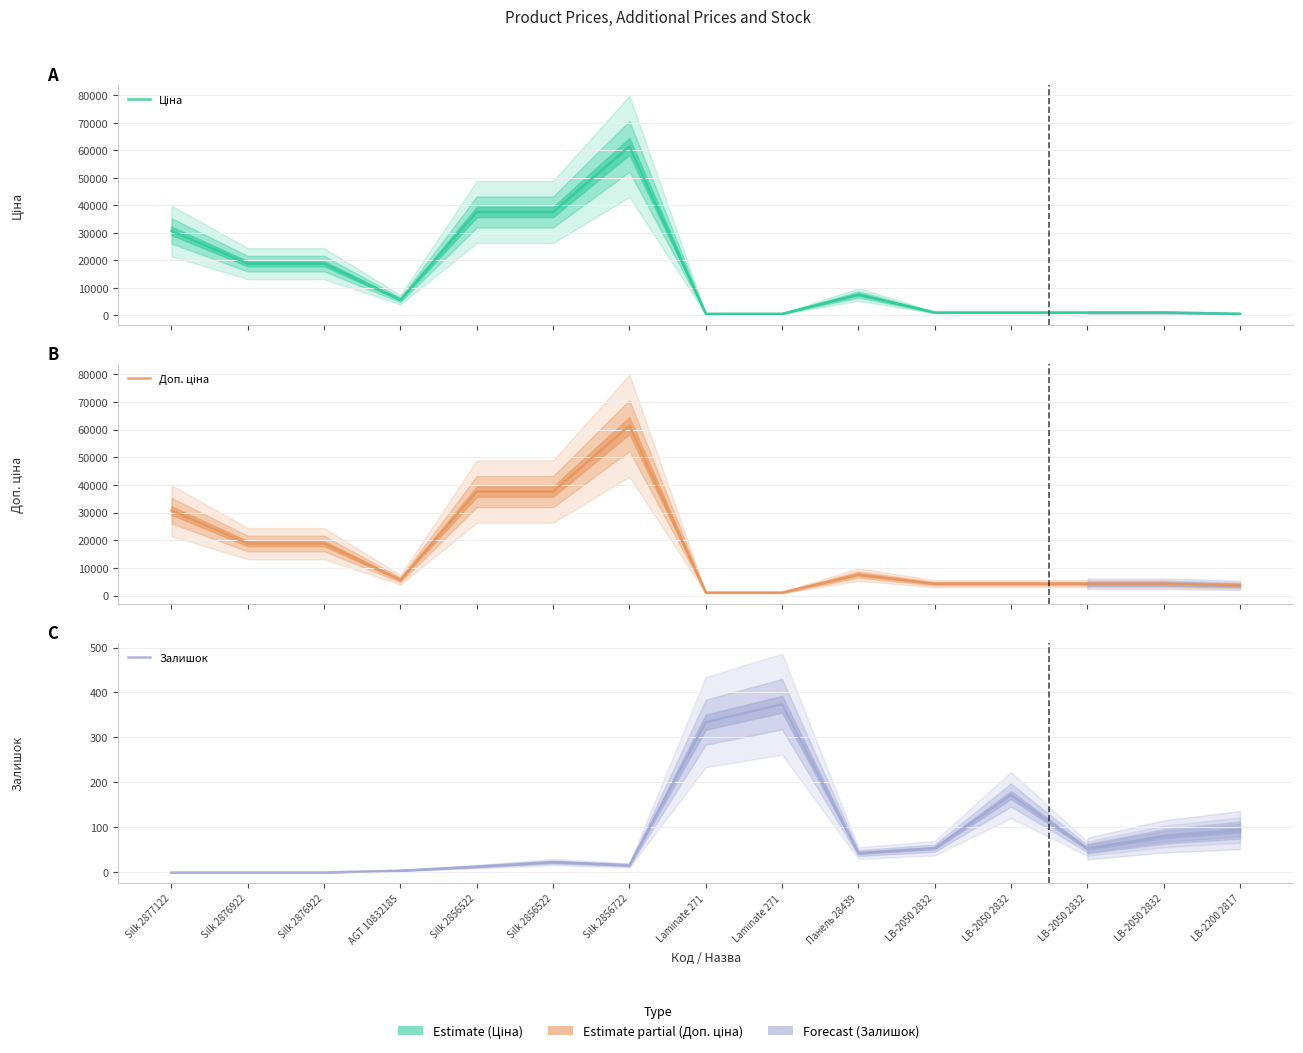

What are all the series names shown in the legend?

Ціна, Доп. ціна, Залишок